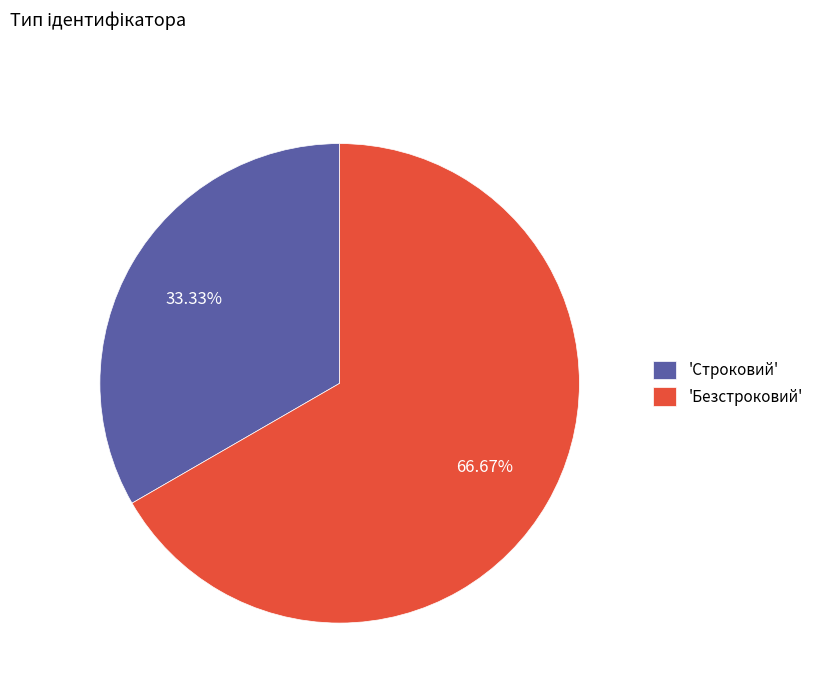

Is the sum of 'Строковий' and 'Безстроковий' greater than half?

Yes